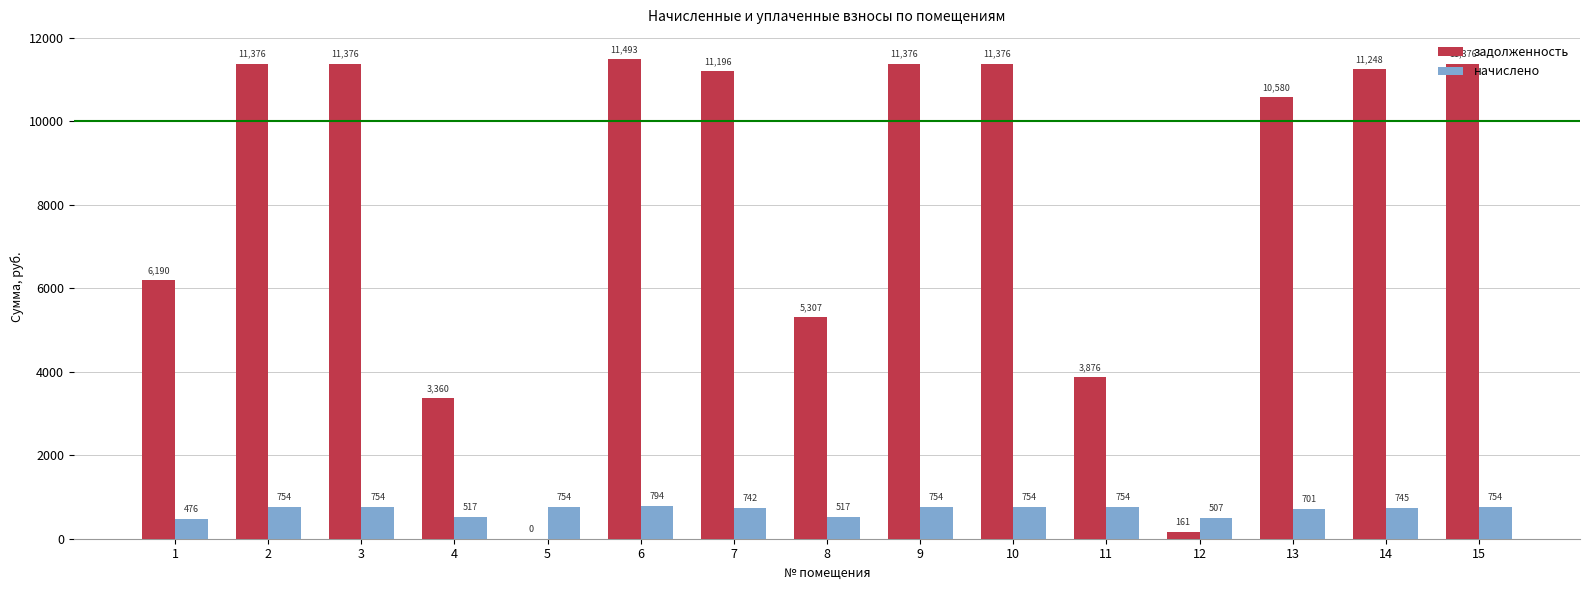

How many positive values does the задолженность series have?

14